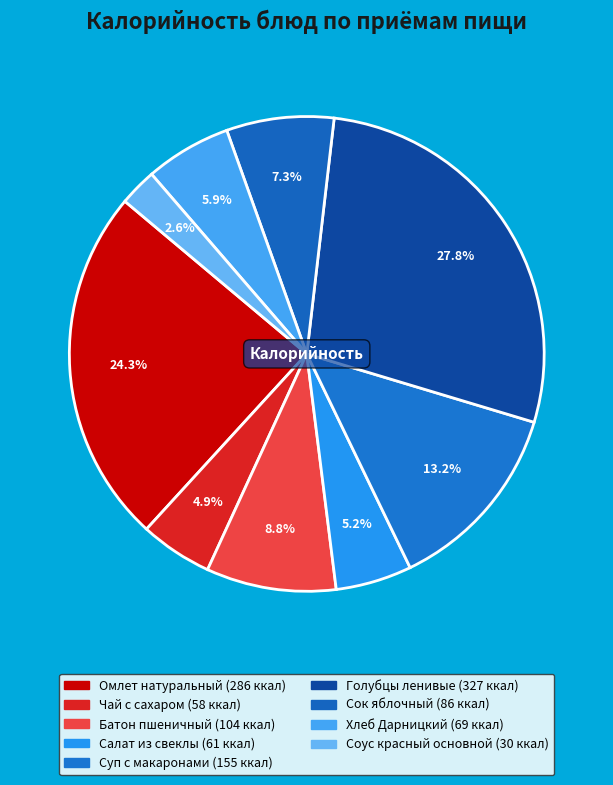

The Сок яблочный slice represents 13% of the pie. True or false?

False